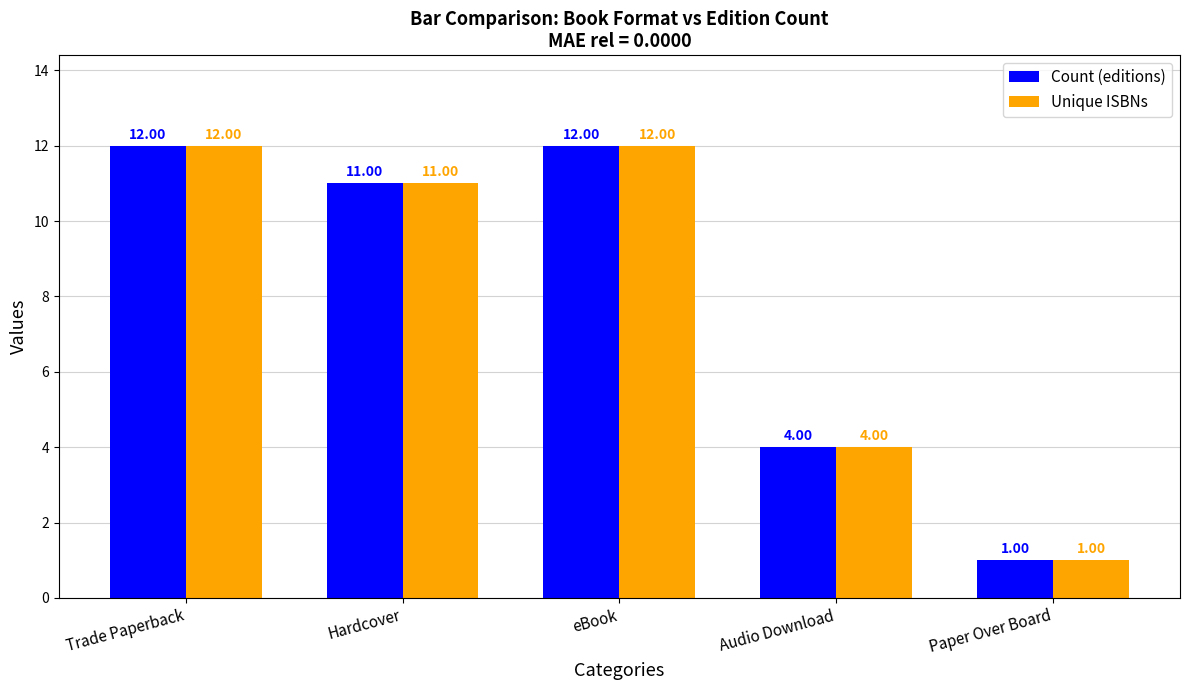

What is the label of the 4th bar from the right?

Hardcover